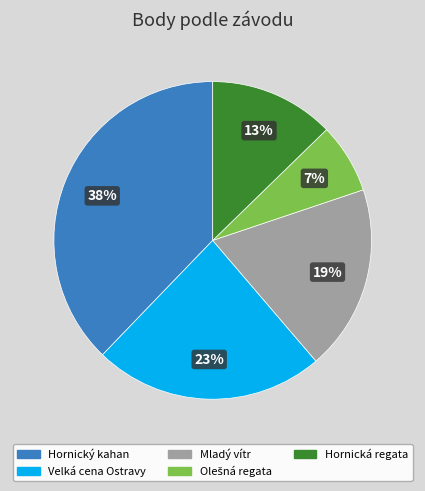

Does any single category account for the majority?

No